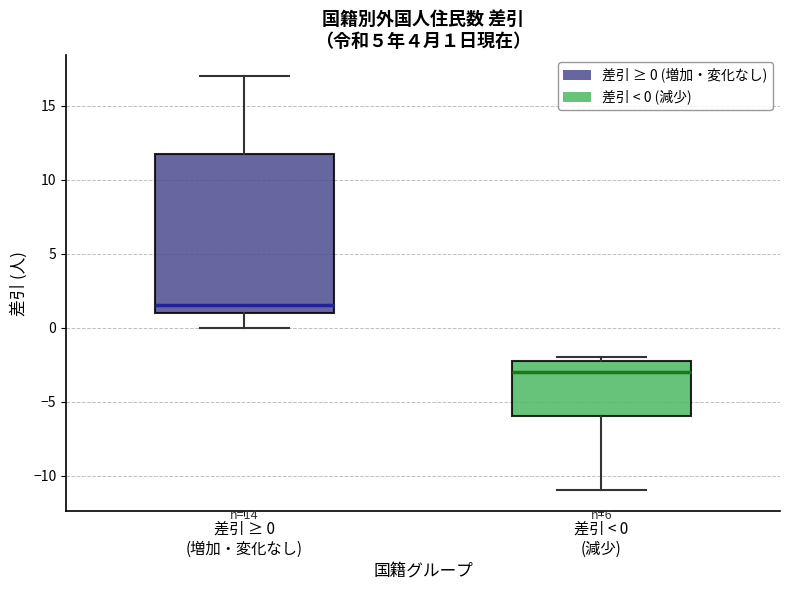

Comparing the boxes themselves (not the whiskers), which one is the tallest?

差引 ≥ 0 (増加・変化なし)